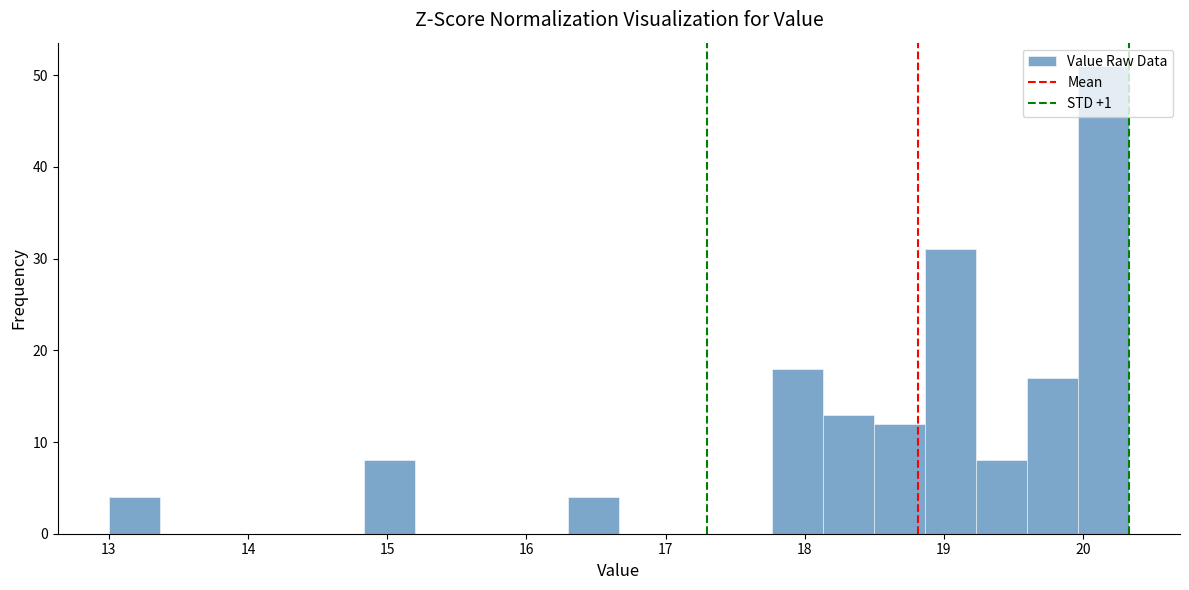

Read against the x-axis, roughly where is the centre of the tallest bar?

20.1